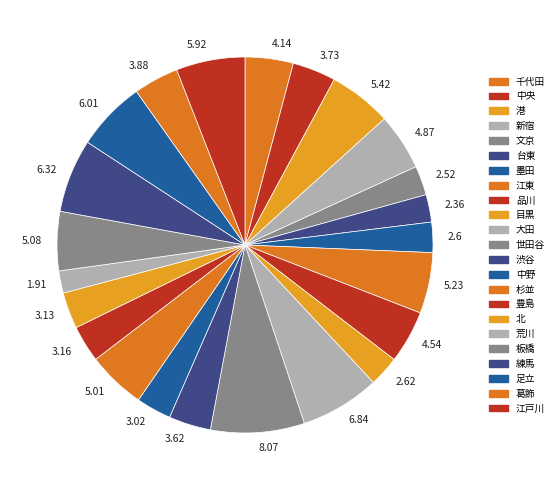

How many segments does this pie chart have?

23